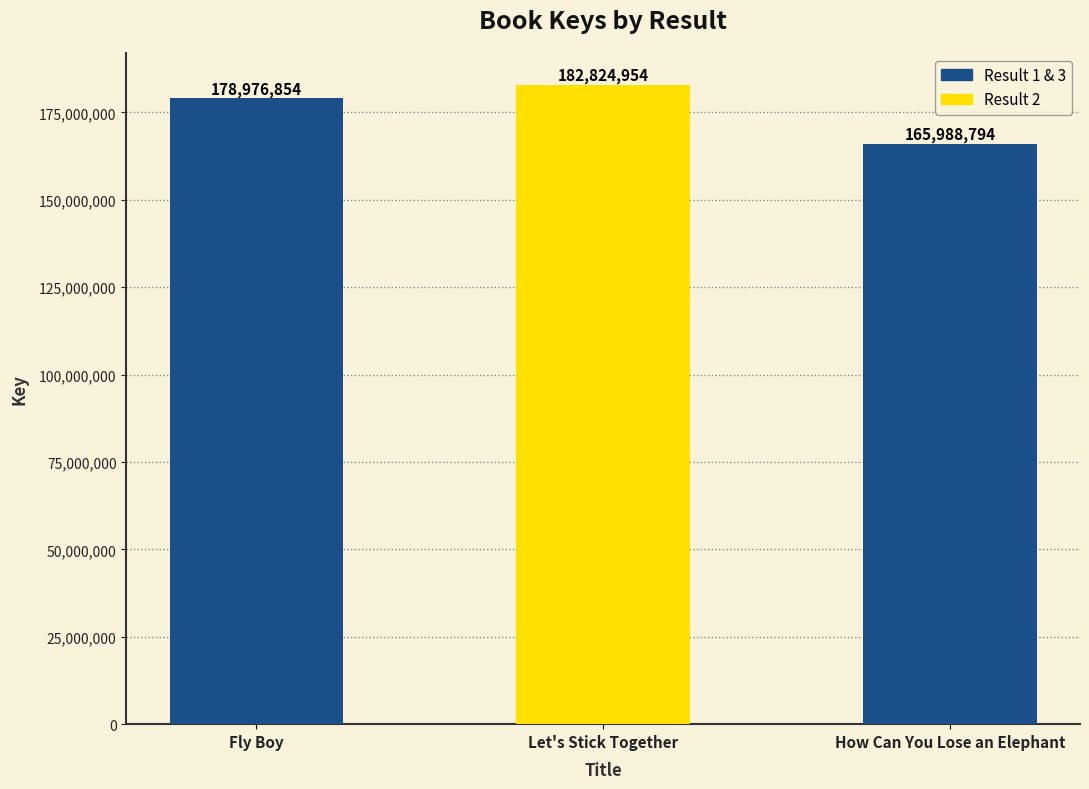

How many values are below 178976854?

1